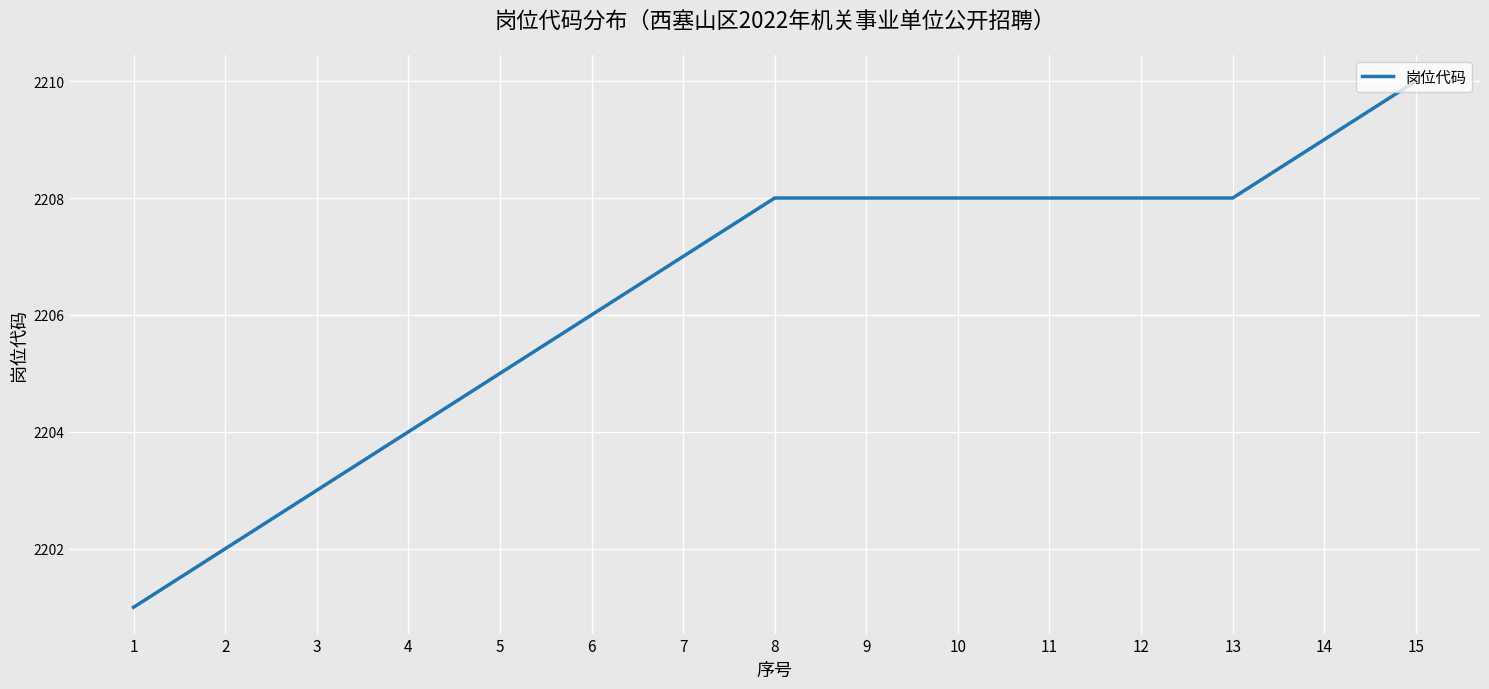

What is the difference between the maximum and minimum values?

9